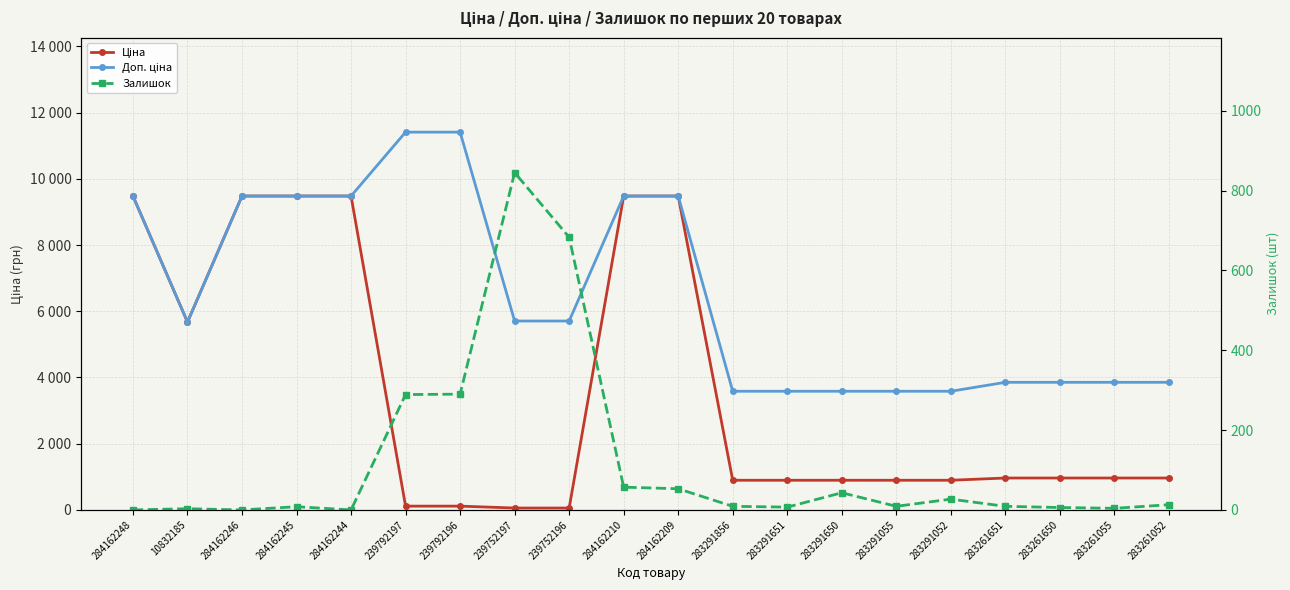

What is the sum of all Ціна values?

71230.1